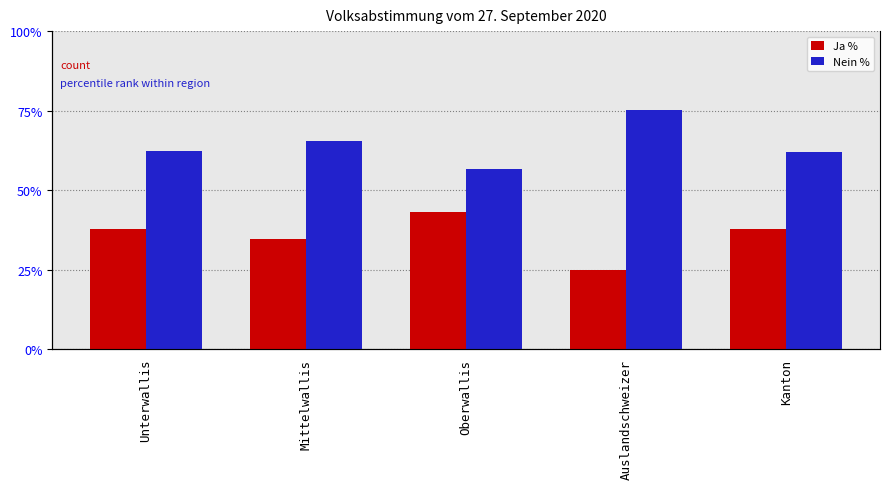

What is the spread (max minus min) of values at Kanton?

24.1